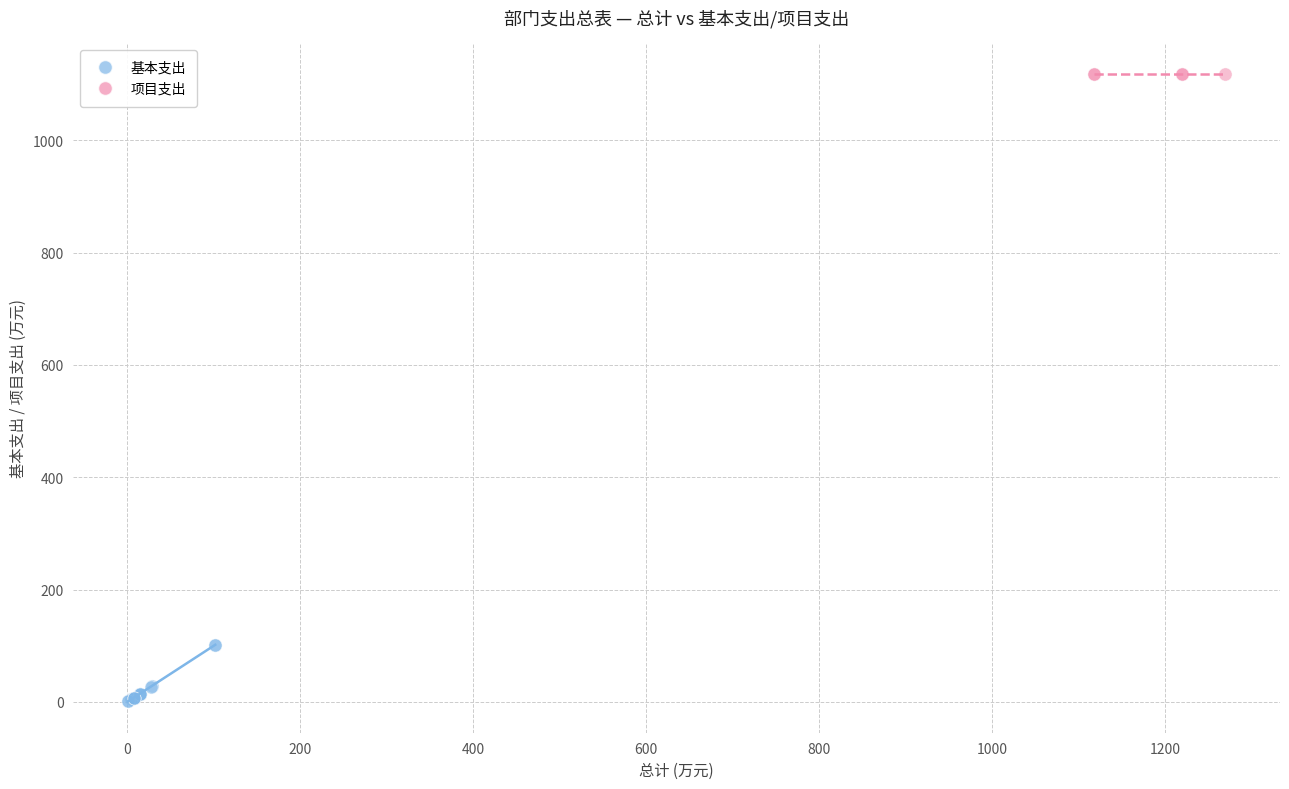

Which series contains the highest Y value?

项目支出